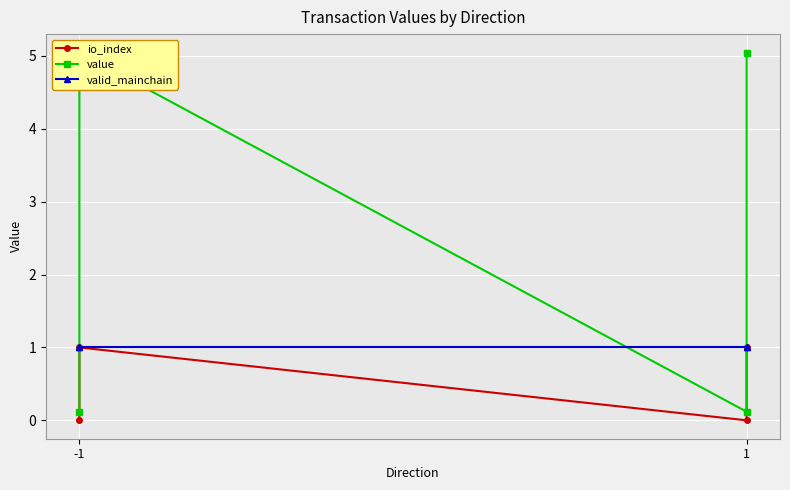

What is the lowest value of the valid_mainchain series?

1.0